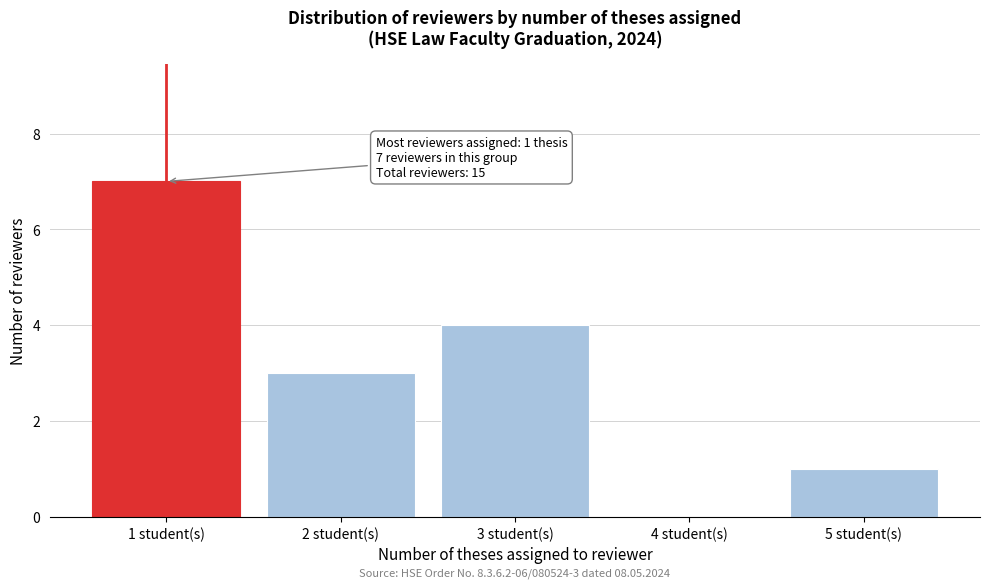

Reading left to right, transcribe all the data shown in this chart.

1 student(s)=7	2 student(s)=3	3 student(s)=4	4 student(s)=0	5 student(s)=1